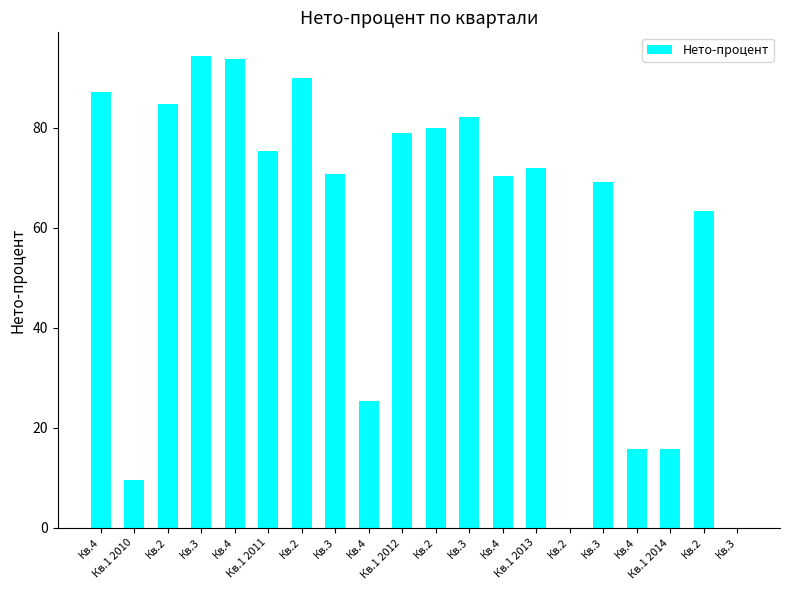

The chart shows a value of 34.9 at Кв.4. True or false?

False